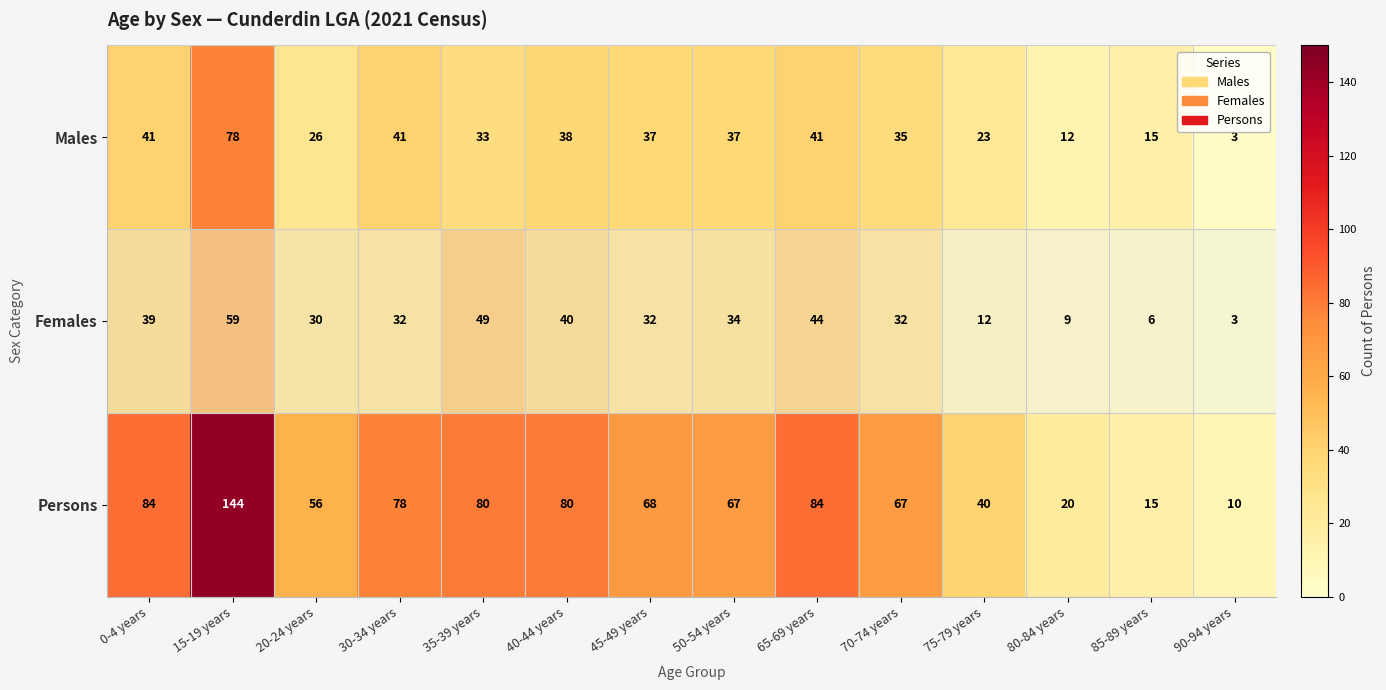

Rank the series by their maximum value, from highest to lowest.

Persons, Males, Females